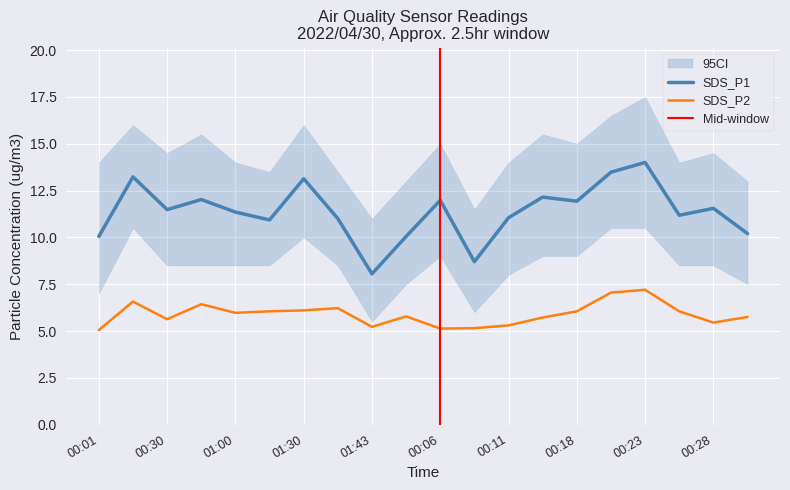

True or false: SDS_P1 and SDS_P2 intersect in this chart.

False